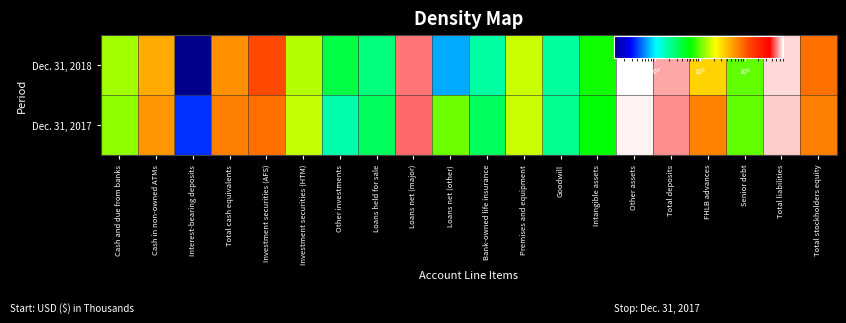

Rank the series by their average value, from lowest to highest.

Dec. 31, 2017, Dec. 31, 2018